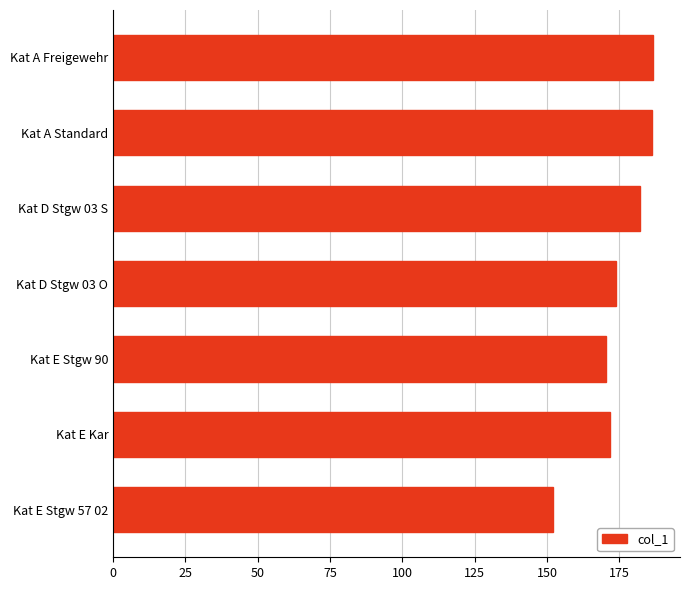

What is the difference between the maximum and minimum values?

34.4